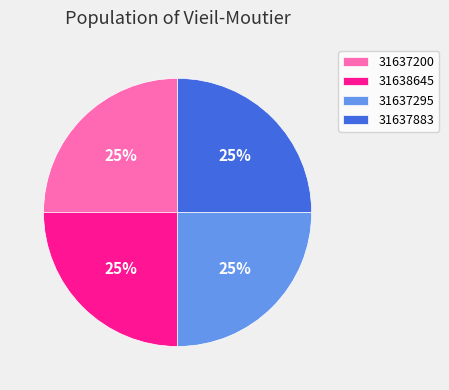

Approximately how many times larger is the value at 31637200 compared to 31637883?

1.0